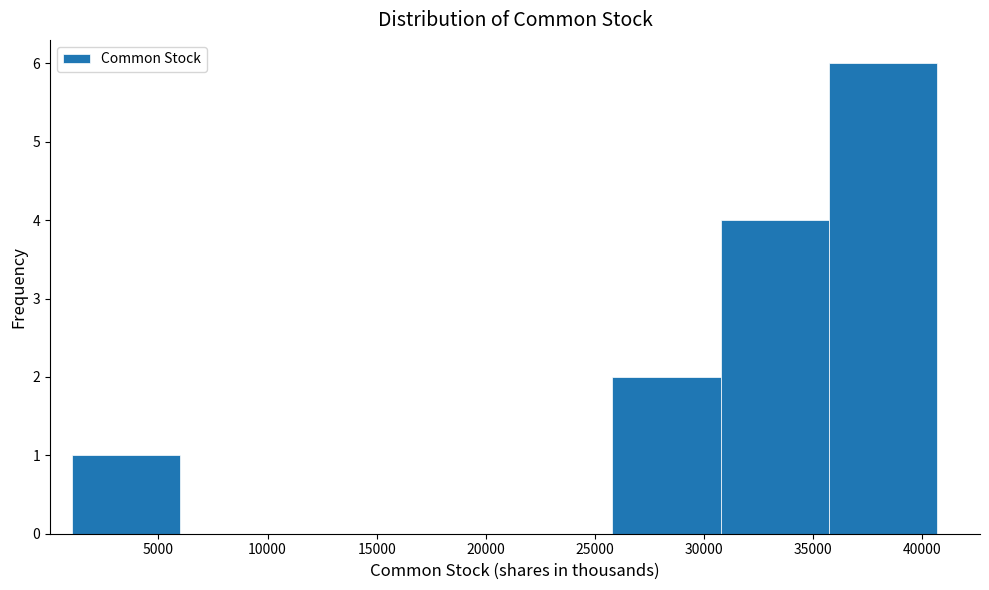

Which range on the x-axis has the tallest bar?

35500 to 40500